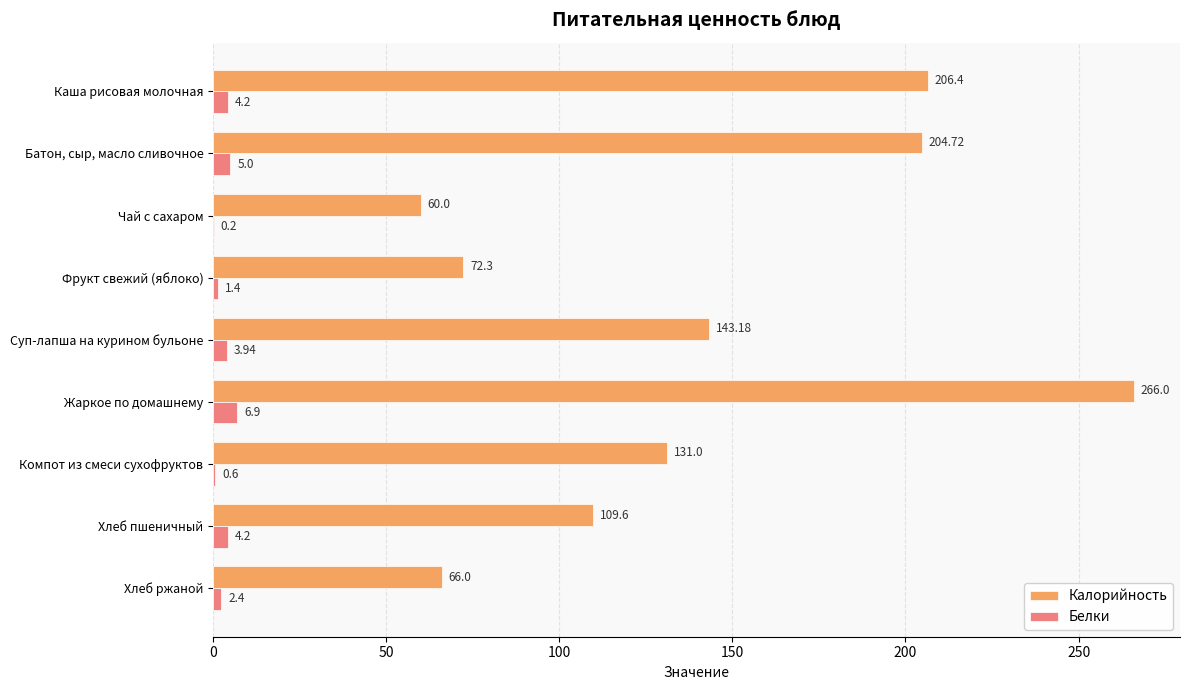

Which category has the highest value in the Белки series?

Жаркое по домашнему